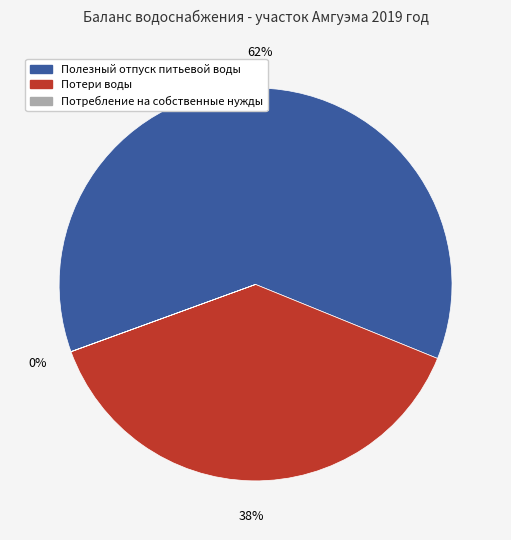

To the nearest percent, what is the difference between the largest and smallest slice percentages?

62%